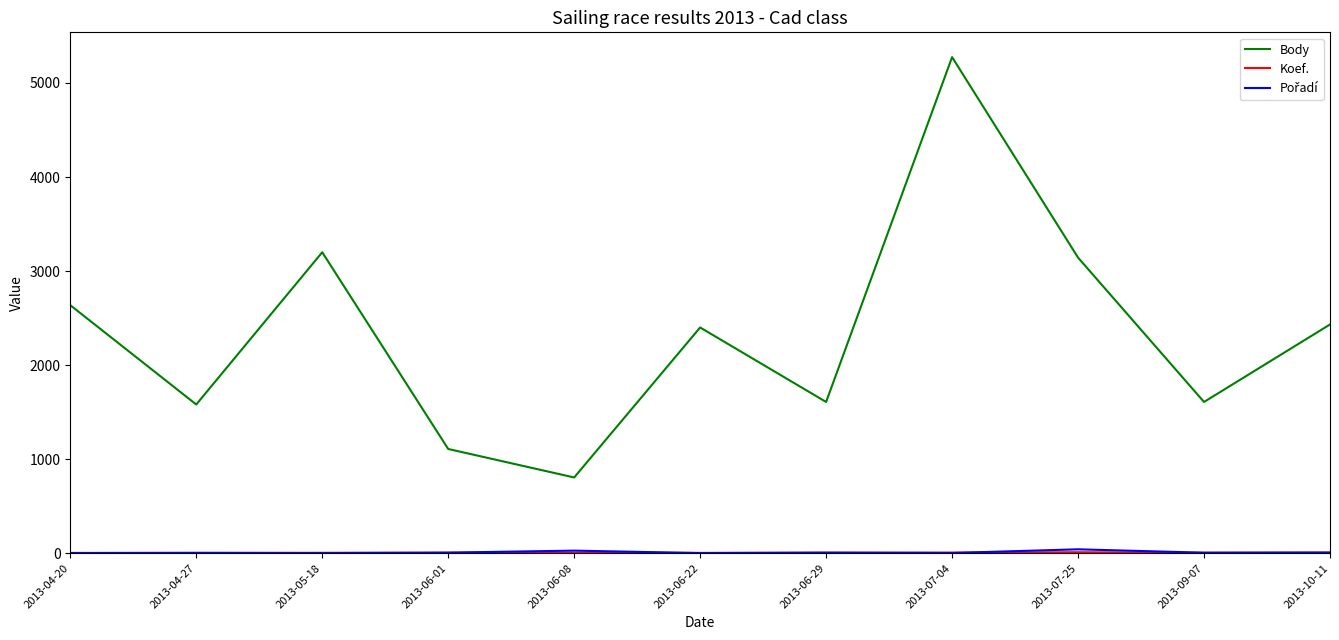

What is the smallest value displayed?

1